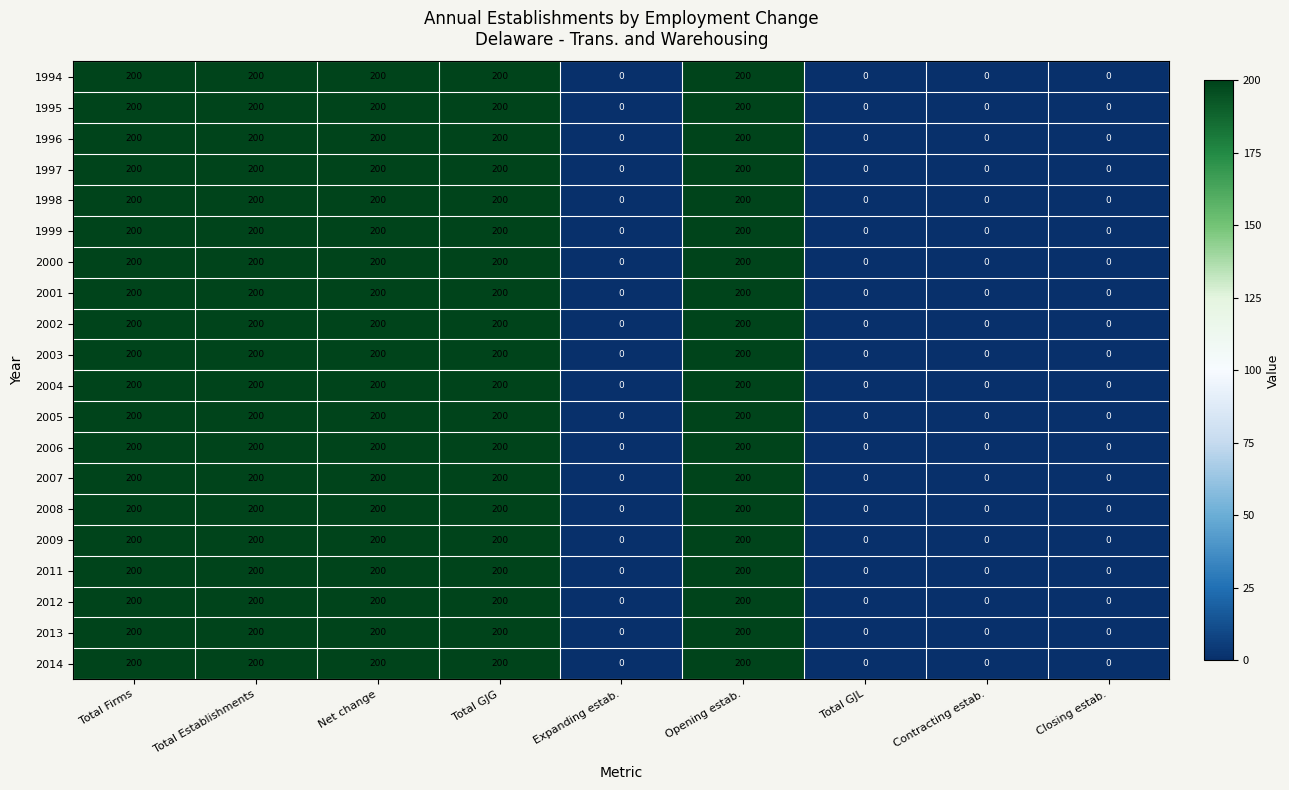

Count the 1996 values in the range 0 to 200.

9